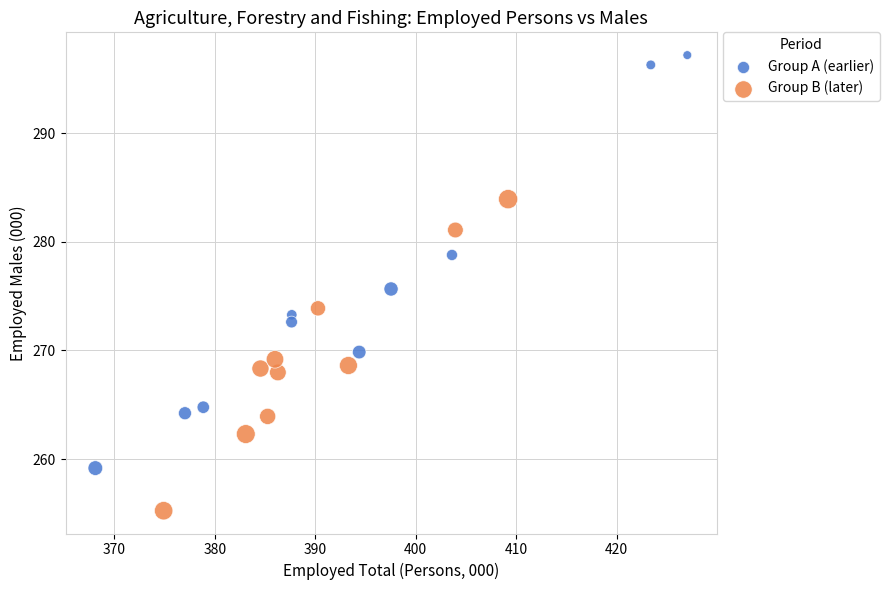

Which series reaches the maximum Y coordinate?

Group A (earlier)